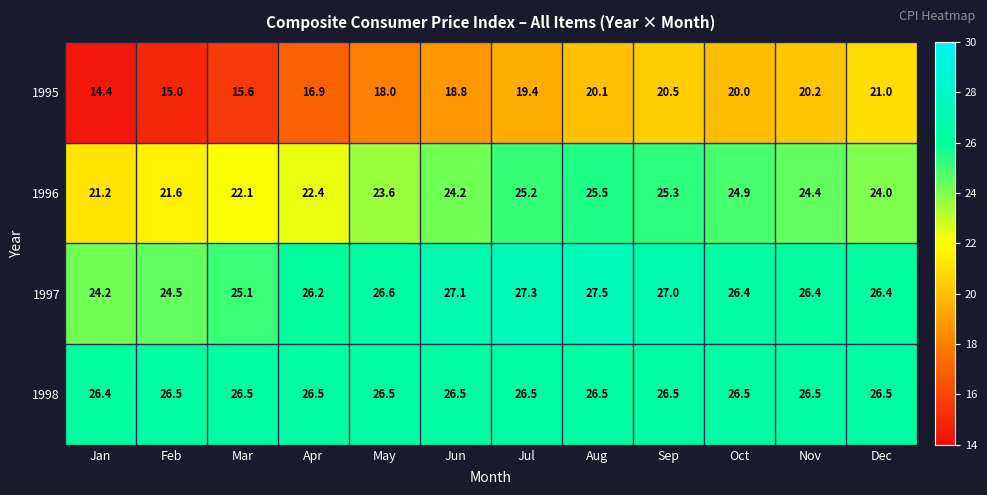

List the labels in order of 1996 value, largest first.

Aug, Sep, Jul, Oct, Nov, Jun, Dec, May, Apr, Mar, Feb, Jan